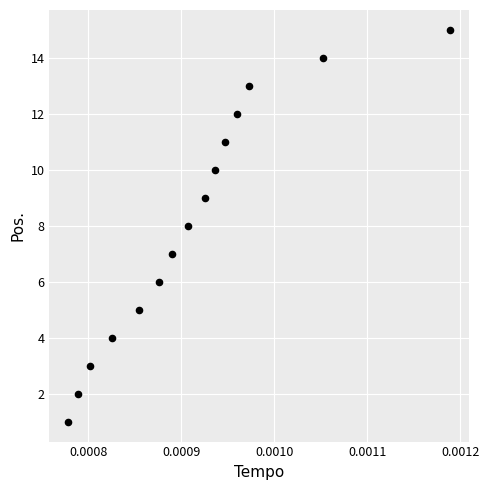

What is the range of Y values (max minus min)?

14